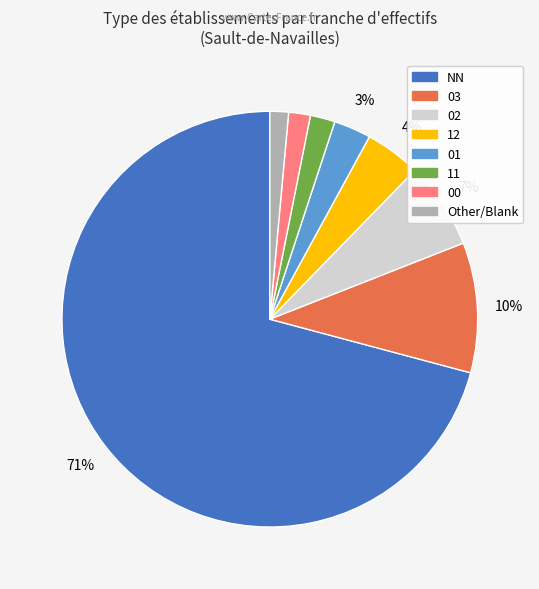

Which category has the biggest portion of the pie?

NN